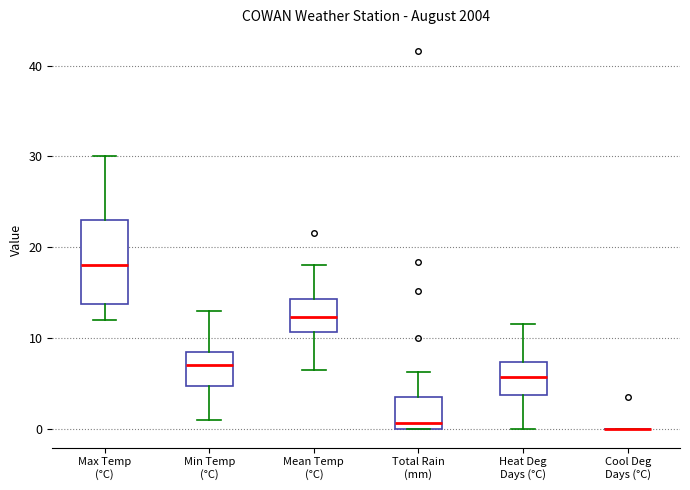

Comparing the boxes themselves (not the whiskers), which one is the tallest?

Max Temp (°C)